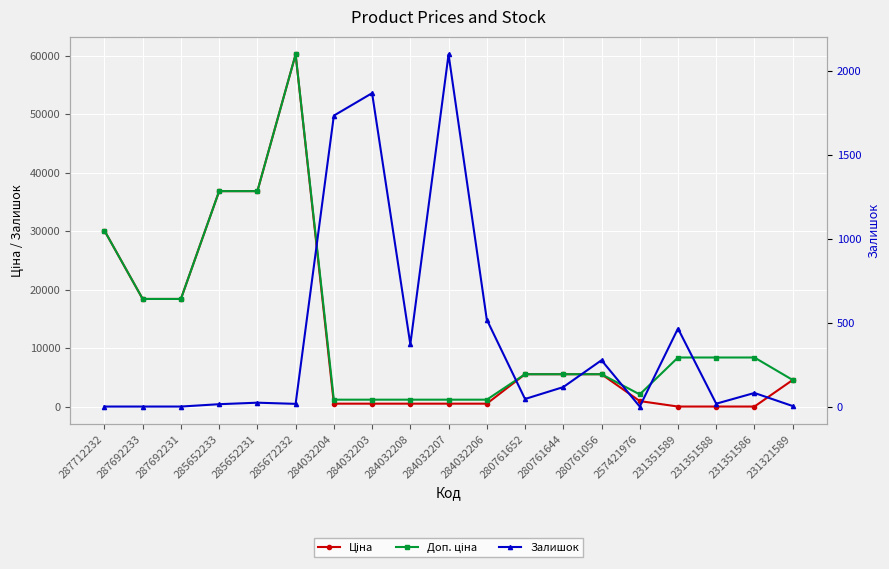

What position from the right is 284032204?

13